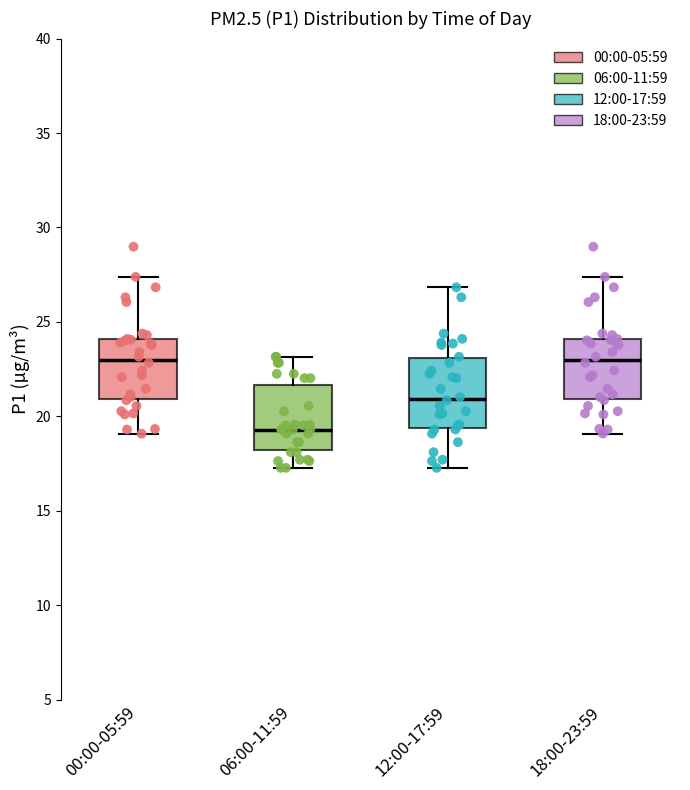

Where is the upper edge of the box for 00:00-05:59 on the y-axis? The values are not printed on the chart, so give them approximately, as read against the axis.

24.0